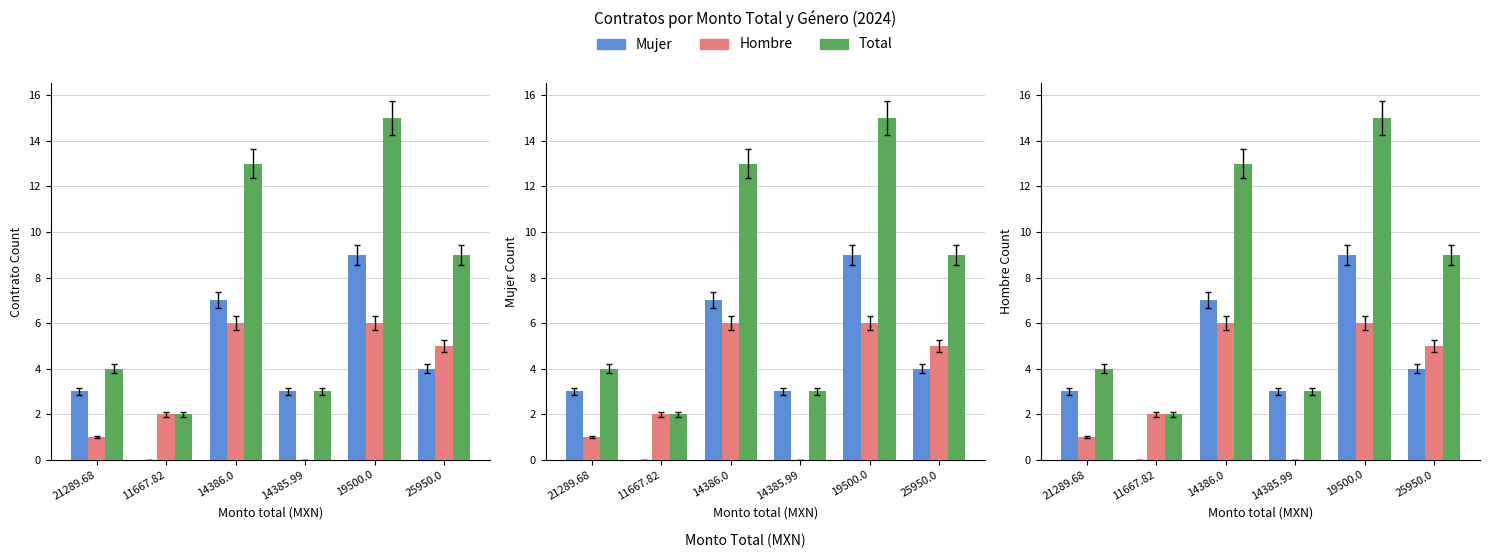

What is the spread (max minus min) of values at 14385.99?

3